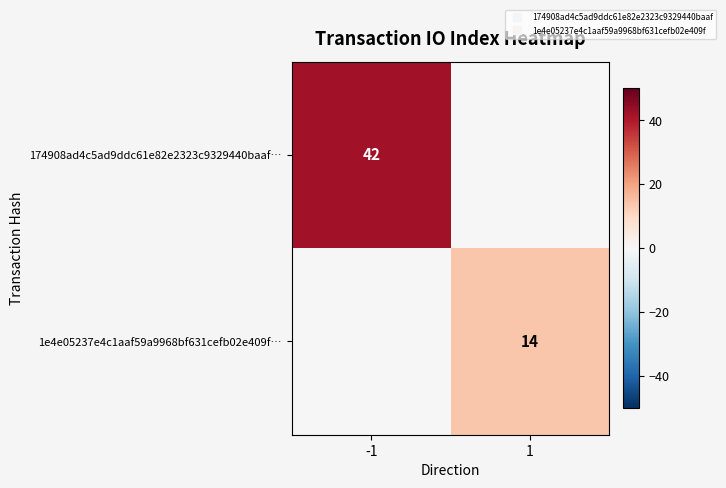

How many data points in 1e4e05237e4c1aaf59a9968bf631cefb02e409f… are less than 14?

1